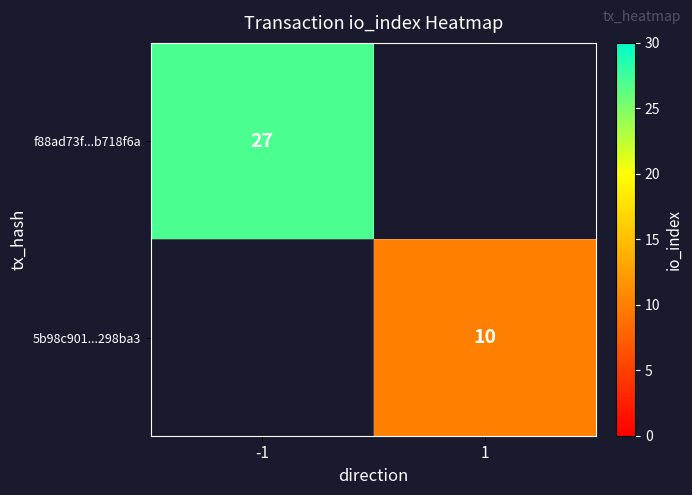

The value of f88ad73f...b718f6a at -1 is 9. True or false?

False